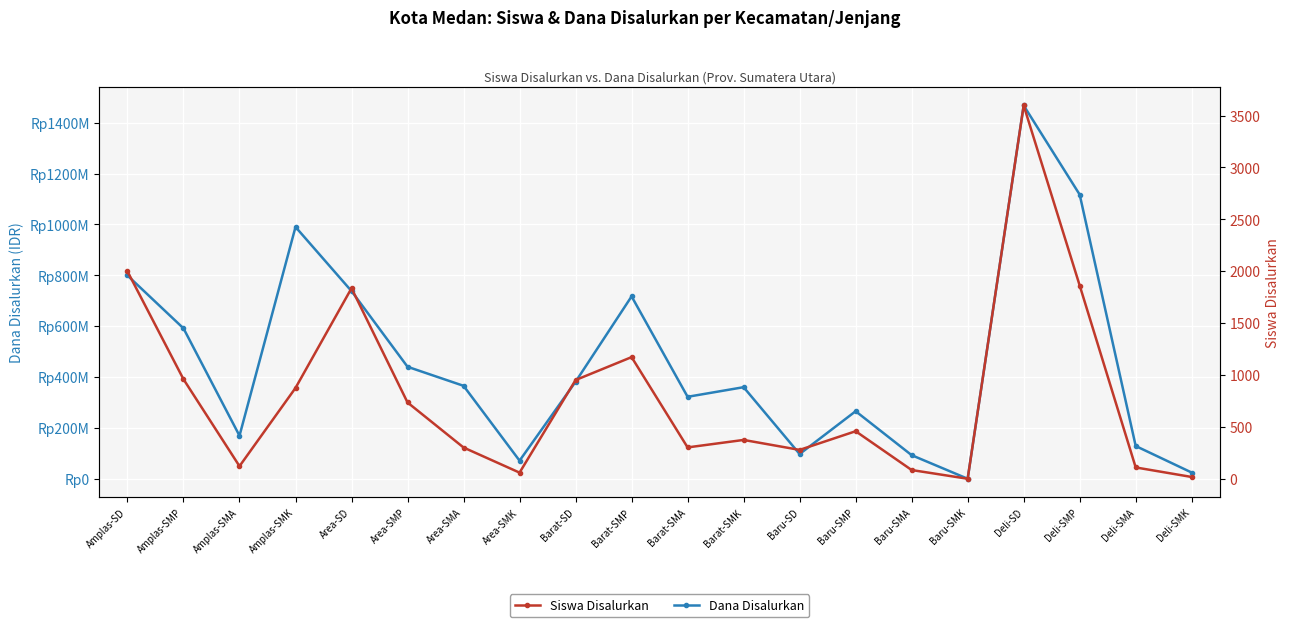

How many data points in Siswa Disalurkan are less than 458?

10